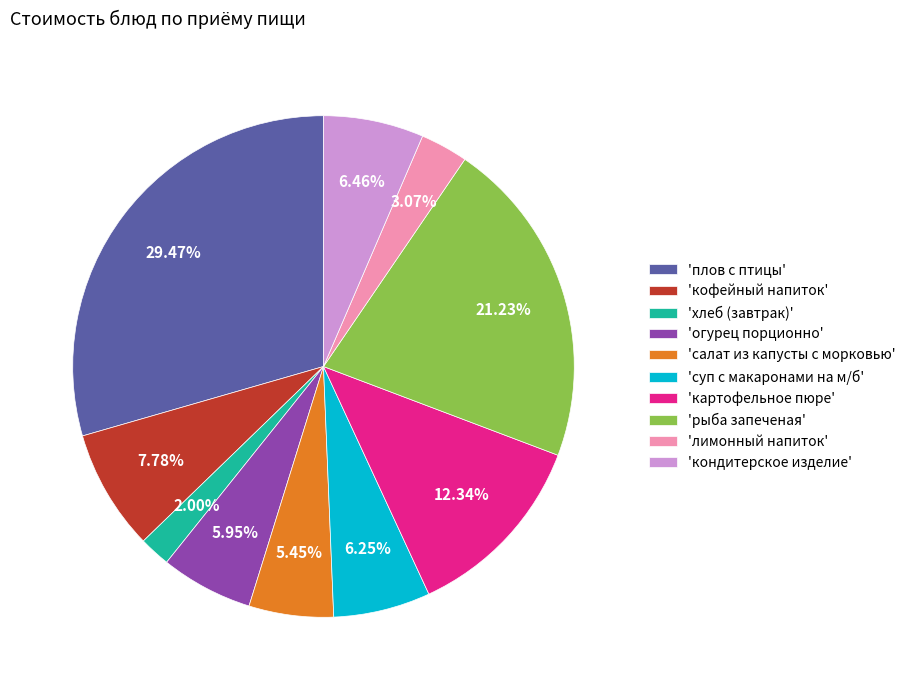

Combined, do 'картофельное пюре' and 'огурец порционно' account for over 50%?

No